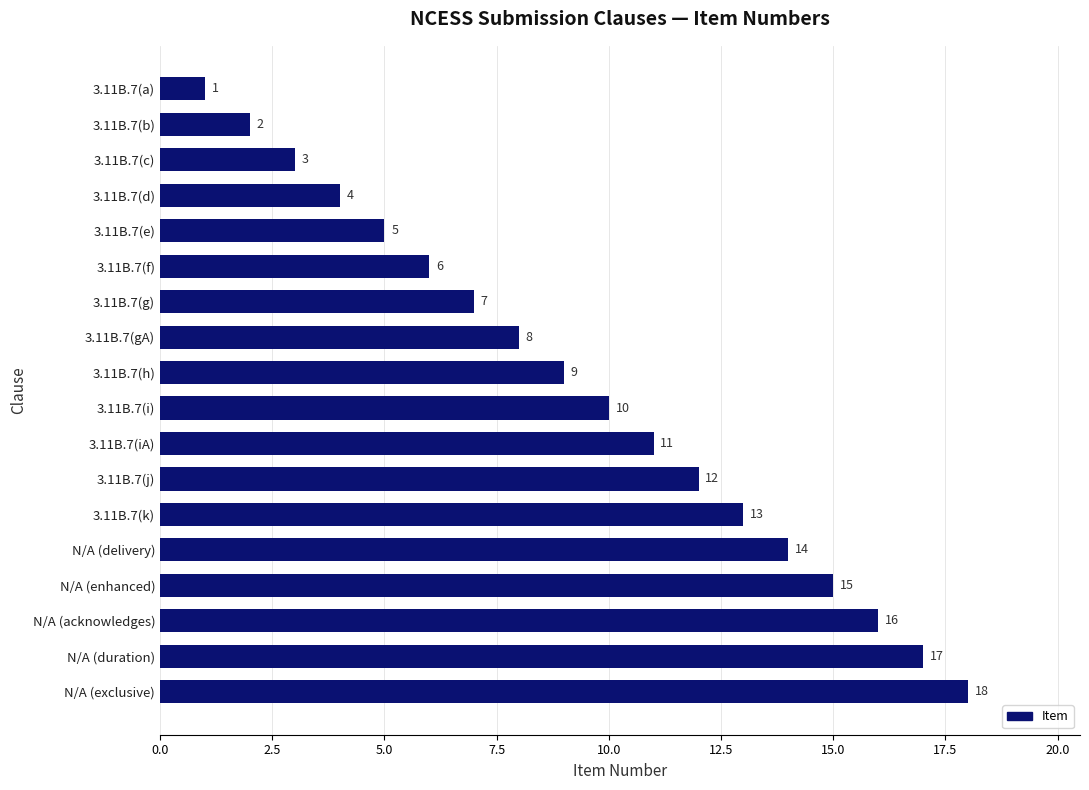

What is the value of the 16th bar from the top?

16